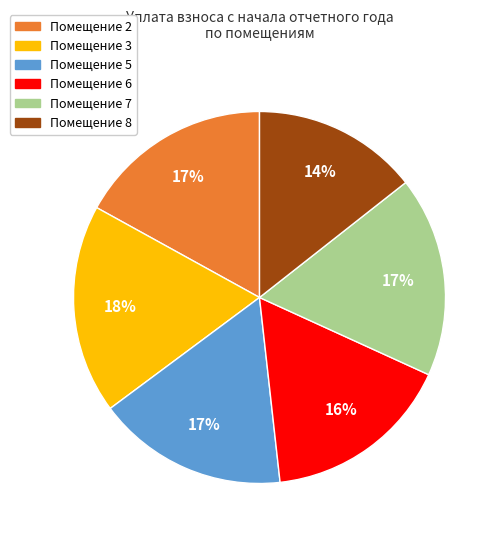

Is there any slice that represents more than half of the pie?

No